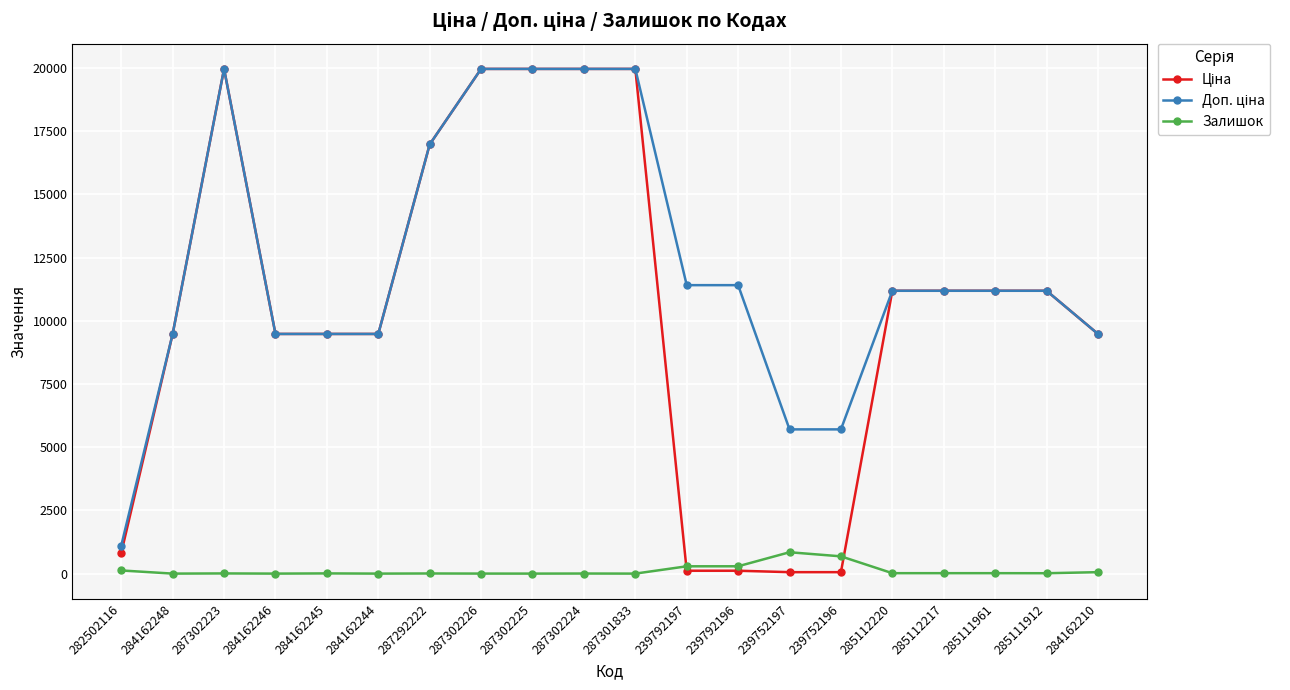

Is it true that Залишок equals 289.0 at 239792197?

True